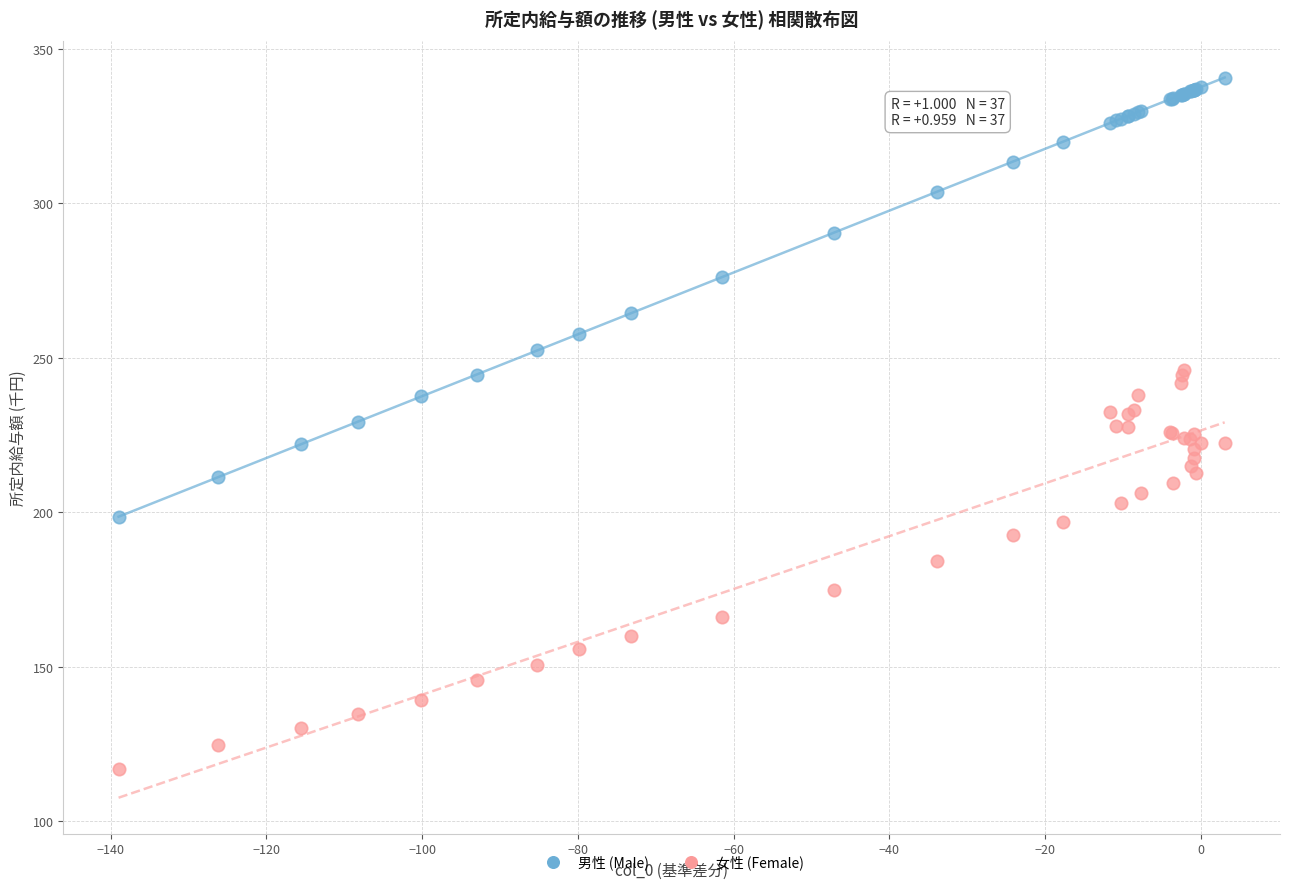

What are all the series names shown in the legend?

男性 (Male), 女性 (Female)